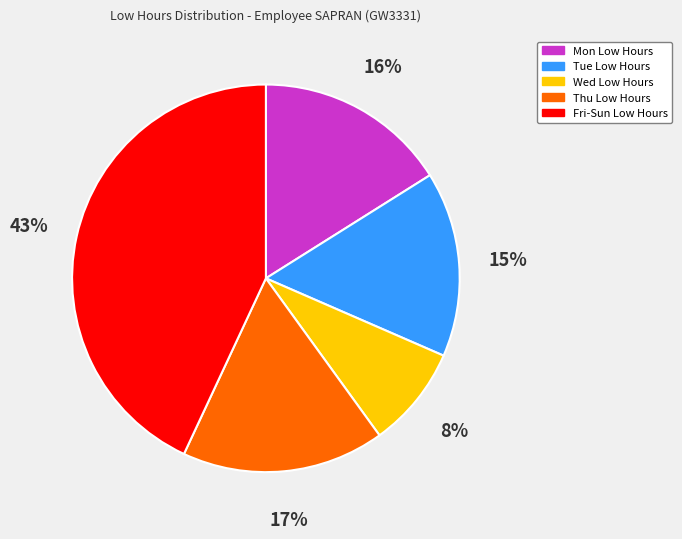

What percentage is the Fri-Sun Low Hours slice, to the nearest percent?

43%